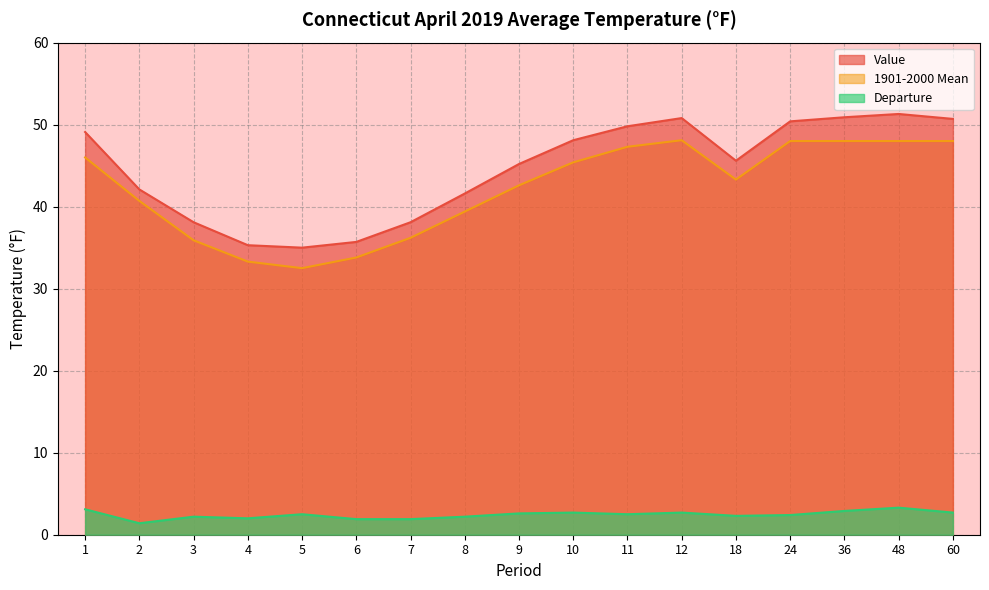

What is the value of the 1901-2000 Mean point at the 8th from the left?

39.4